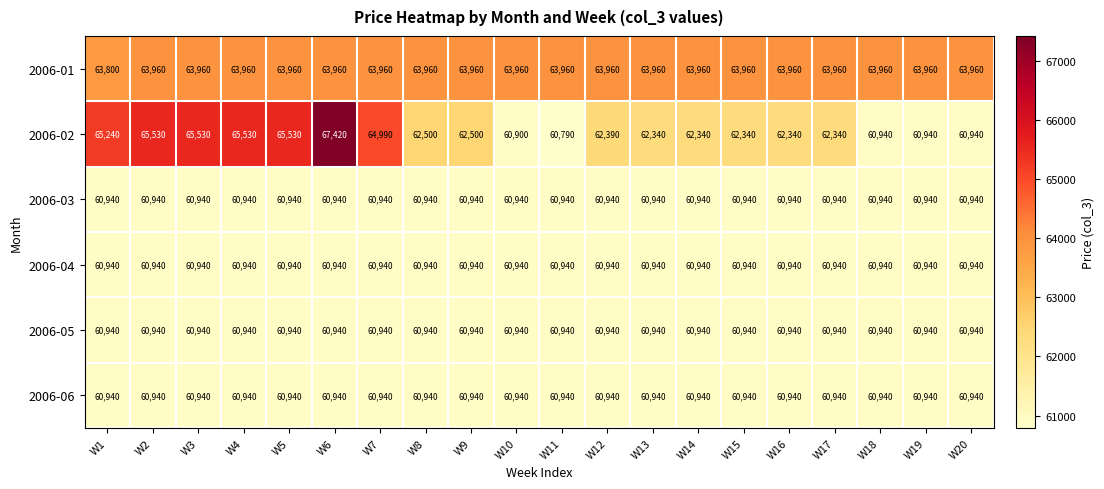

What is the difference between the highest and lowest values at W3?

4590